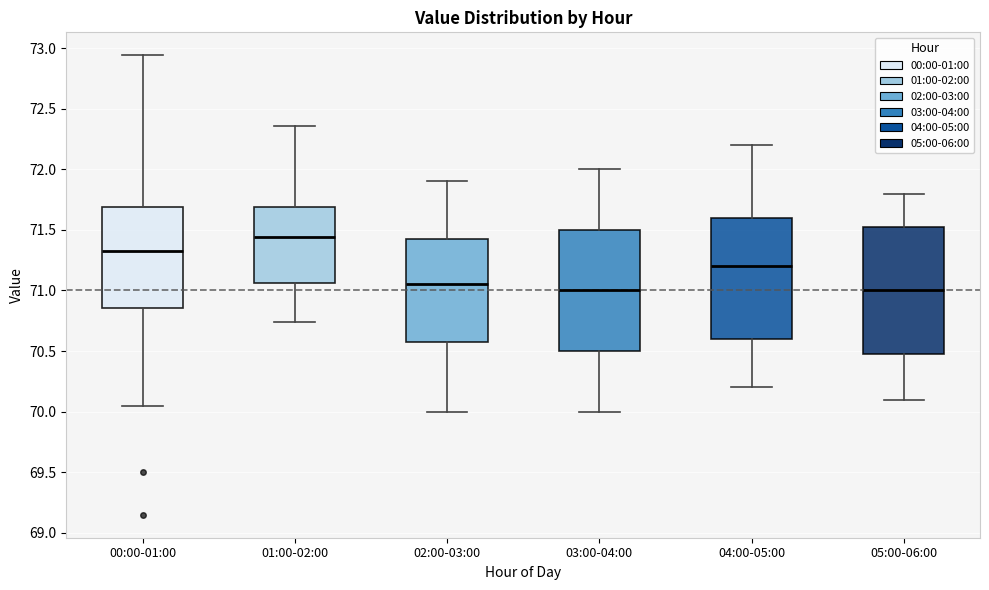

Reading left to right, read every box against the y-axis: the position of its median line, the range the box covers, and the ends of its whiskers. The values are not printed on the chart, so give them approximately, as read against the axis.

00:00-01:00: median 71.35, box 70.85 to 71.70, whiskers 70.05 to 72.95
01:00-02:00: median 71.45, box 71.05 to 71.70, whiskers 70.75 to 72.35
02:00-03:00: median 71.05, box 70.60 to 71.45, whiskers 70.00 to 71.90
03:00-04:00: median 71.00, box 70.50 to 71.50, whiskers 70.00 to 72.00
04:00-05:00: median 71.20, box 70.60 to 71.60, whiskers 70.20 to 72.20
05:00-06:00: median 71.00, box 70.50 to 71.55, whiskers 70.10 to 71.80